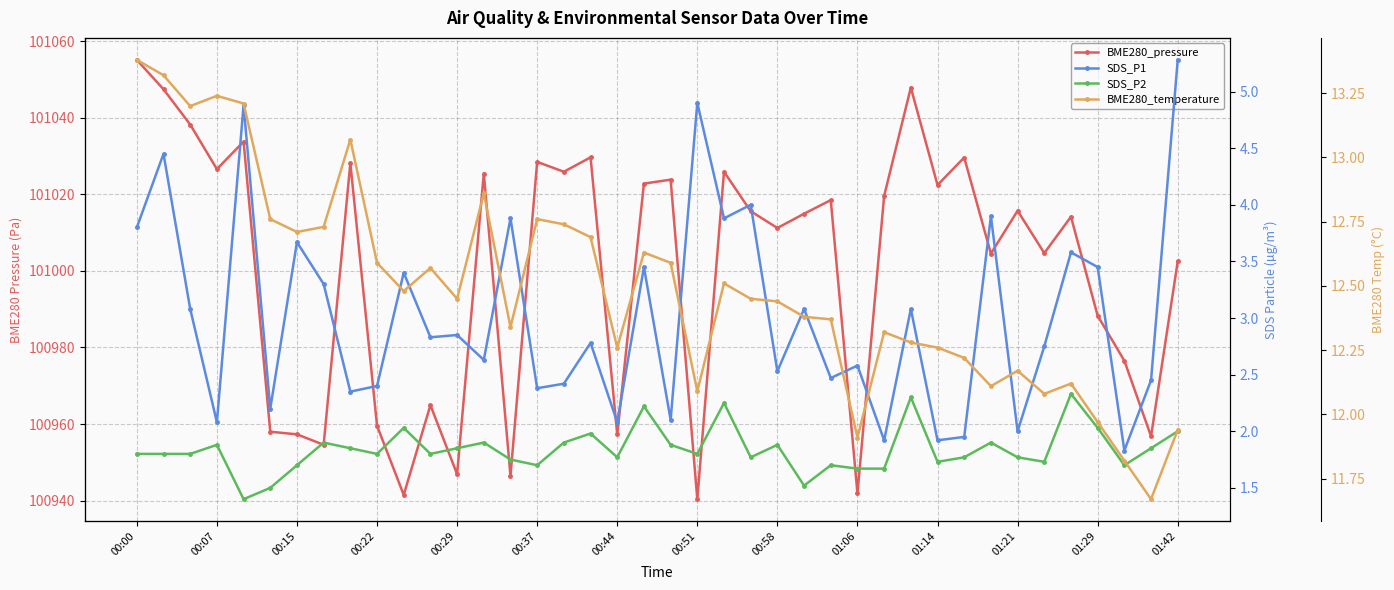

How many distinct data groups are displayed?

4